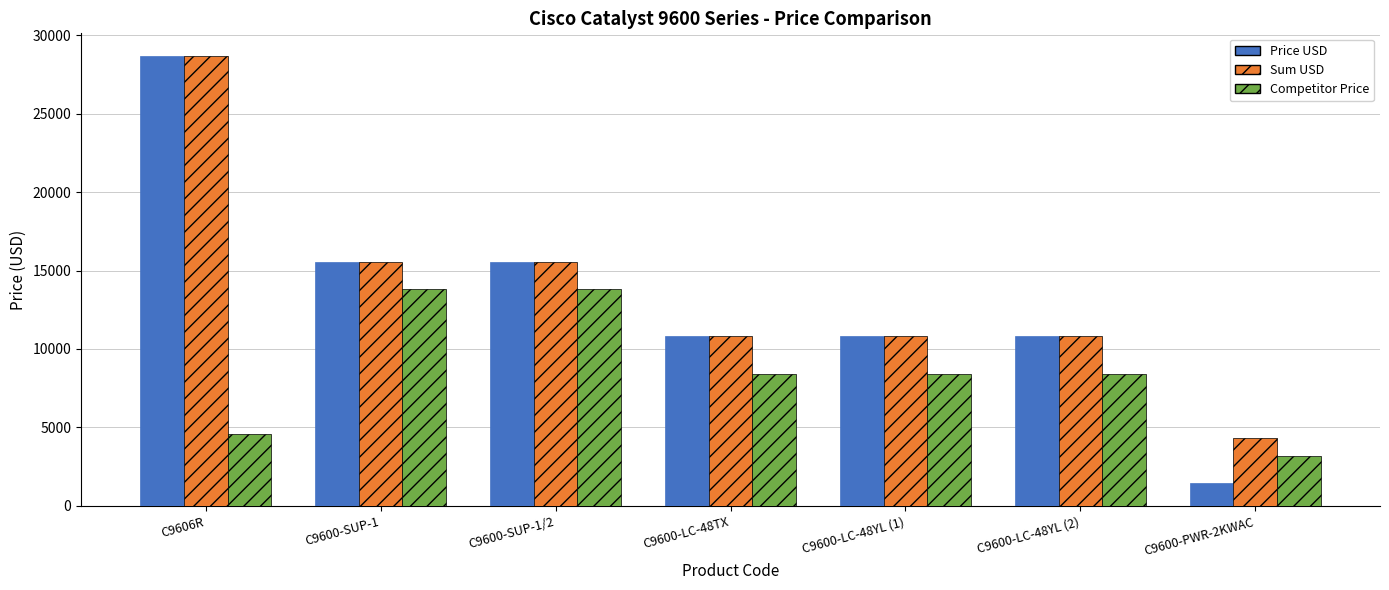

Is it true that Price USD equals 10800.0 at C9600-LC-48YL (2)?

True